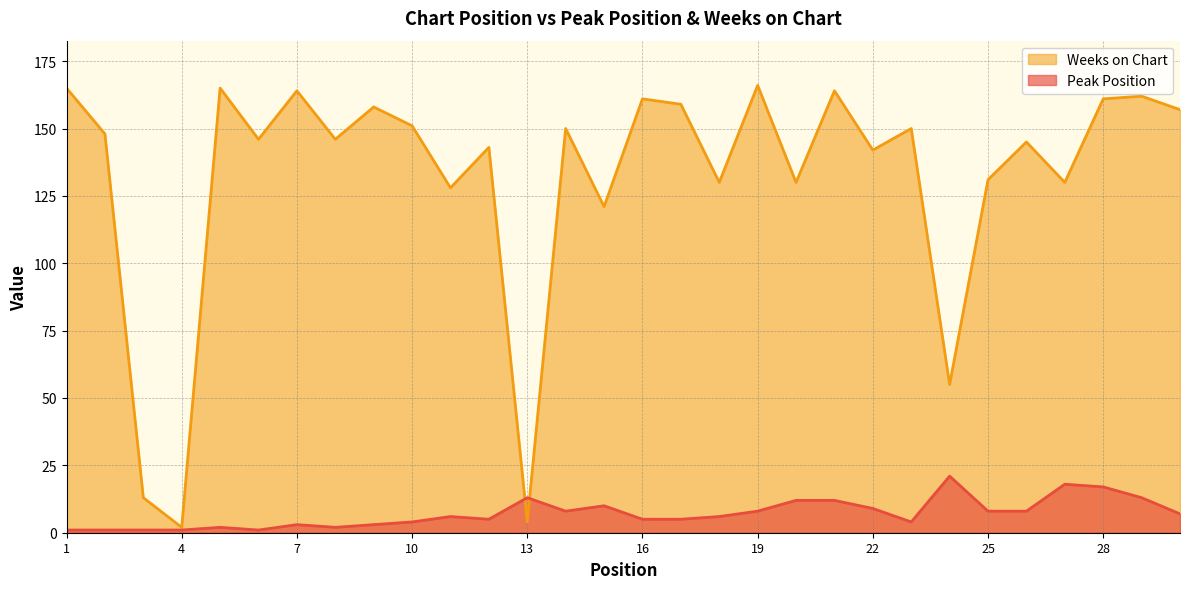

Does the chart display data point markers on the line(s)?

No